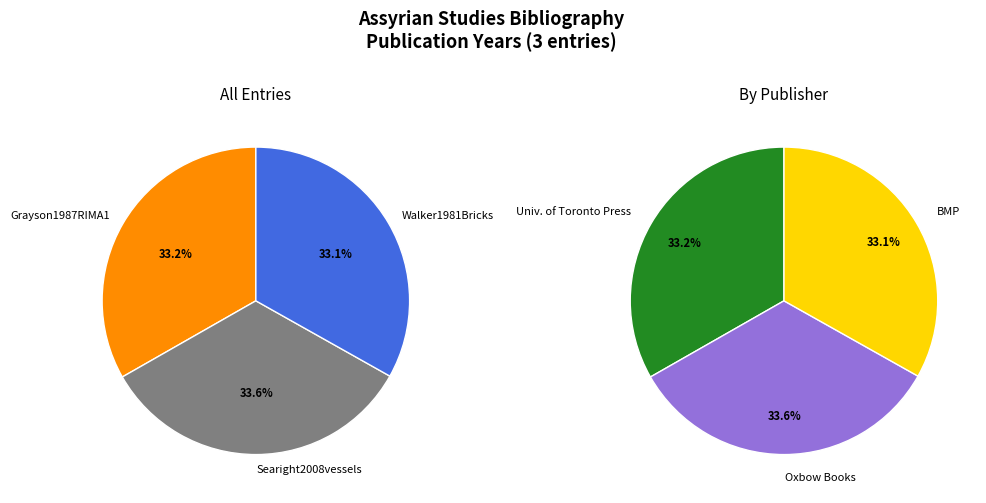

To the nearest percent, what percentage of the pie is Walker1981Bricks?

33%